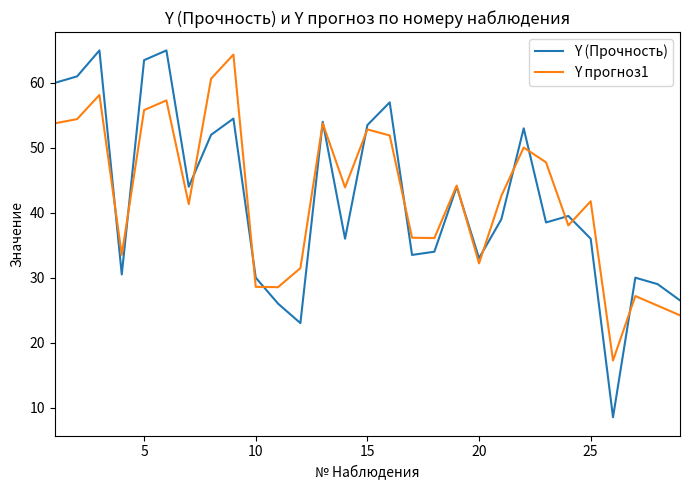

At how many categories does at least one series exceed 22?

28